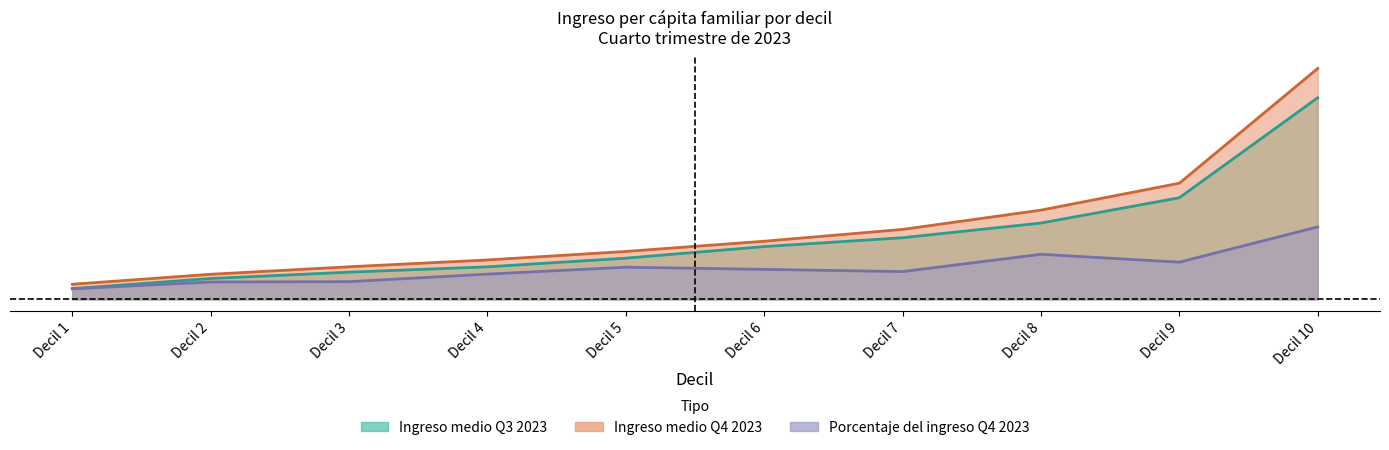

Rank the series at Decil 7 from lowest to highest value.

Porcentaje del ingreso (Q4 2023), Ingreso medio por decil (Q3 2023), Ingreso medio por decil (Q4 2023)